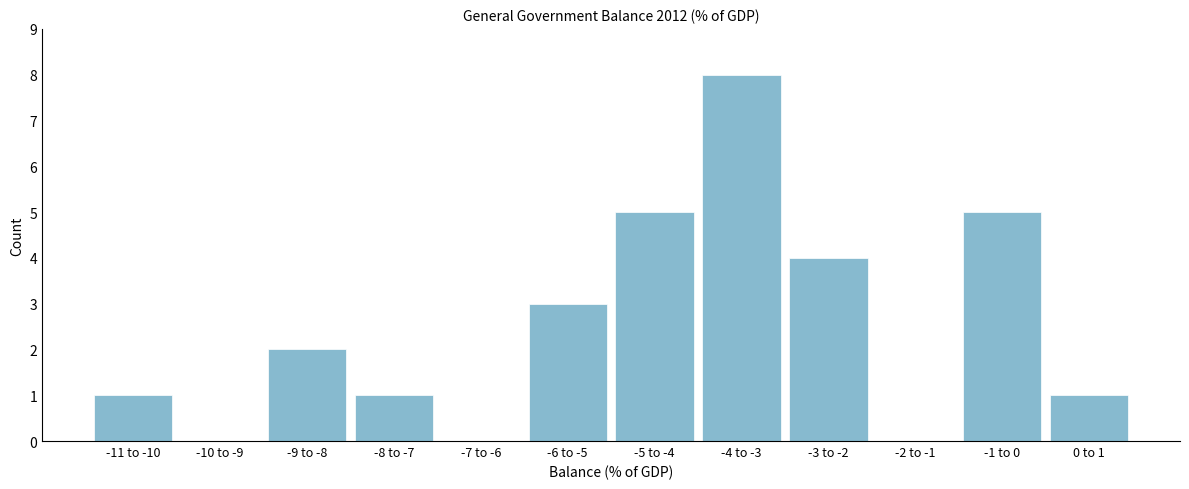

Reading left to right, extract all data points from this chart.

-11 to -10=1	-10 to -9=0	-9 to -8=2	-8 to -7=1	-7 to -6=0	-6 to -5=3	-5 to -4=5	-4 to -3=8	-3 to -2=4	-2 to -1=0	-1 to 0=5	0 to 1=1